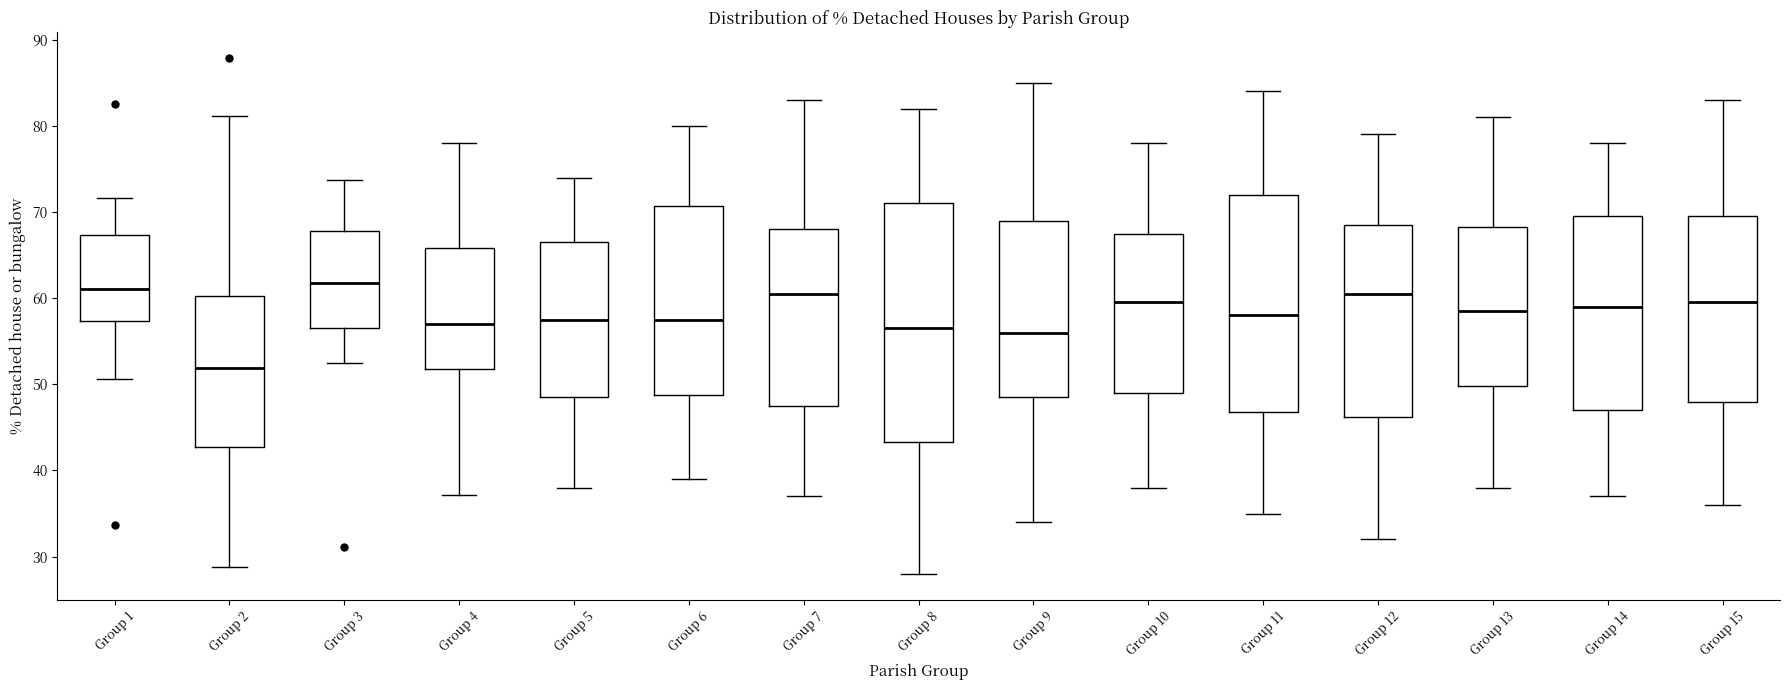

Reading left to right, transcribe this box plot: for each box, give where its median line is, the range the box spans, and where its two whiskers end, as read against the y-axis. The values are not printed on the chart, so give them approximately, as read against the axis.

Group 1: median 61, box 57 to 67, whiskers 51 to 72
Group 2: median 52, box 43 to 60, whiskers 29 to 81
Group 3: median 62, box 57 to 68, whiskers 52 to 74
Group 4: median 57, box 52 to 66, whiskers 37 to 78
Group 5: median 58, box 49 to 67, whiskers 38 to 74
Group 6: median 58, box 49 to 71, whiskers 39 to 80
Group 7: median 61, box 48 to 68, whiskers 37 to 83
Group 8: median 57, box 43 to 71, whiskers 28 to 82
Group 9: median 56, box 49 to 69, whiskers 34 to 85
Group 10: median 60, box 49 to 68, whiskers 38 to 78
Group 11: median 58, box 47 to 72, whiskers 35 to 84
Group 12: median 61, box 46 to 69, whiskers 32 to 79
Group 13: median 59, box 50 to 68, whiskers 38 to 81
Group 14: median 59, box 47 to 70, whiskers 37 to 78
Group 15: median 60, box 48 to 70, whiskers 36 to 83